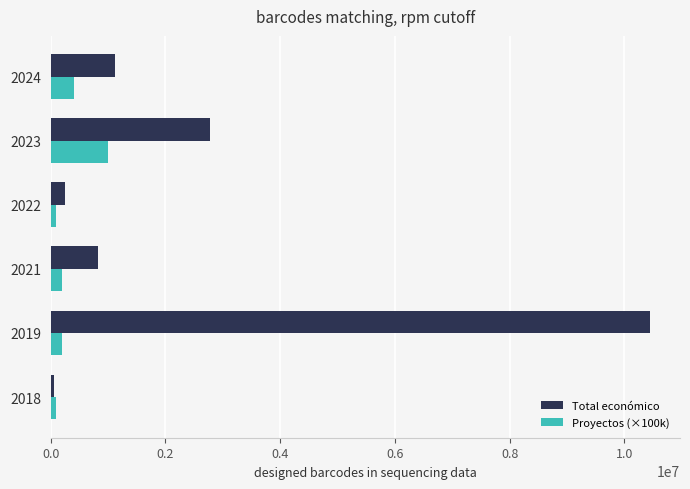

What is the sum of all Total económico values?

15477790